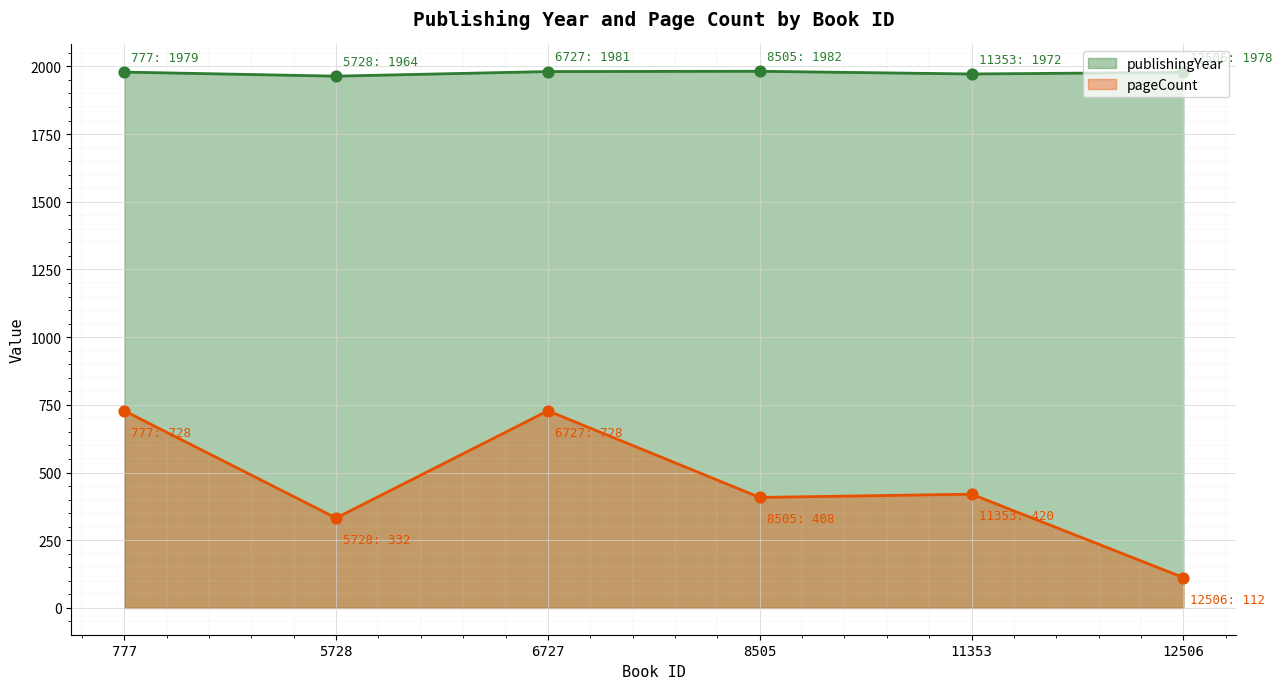

Which series reaches the maximum Y coordinate?

publishingYear